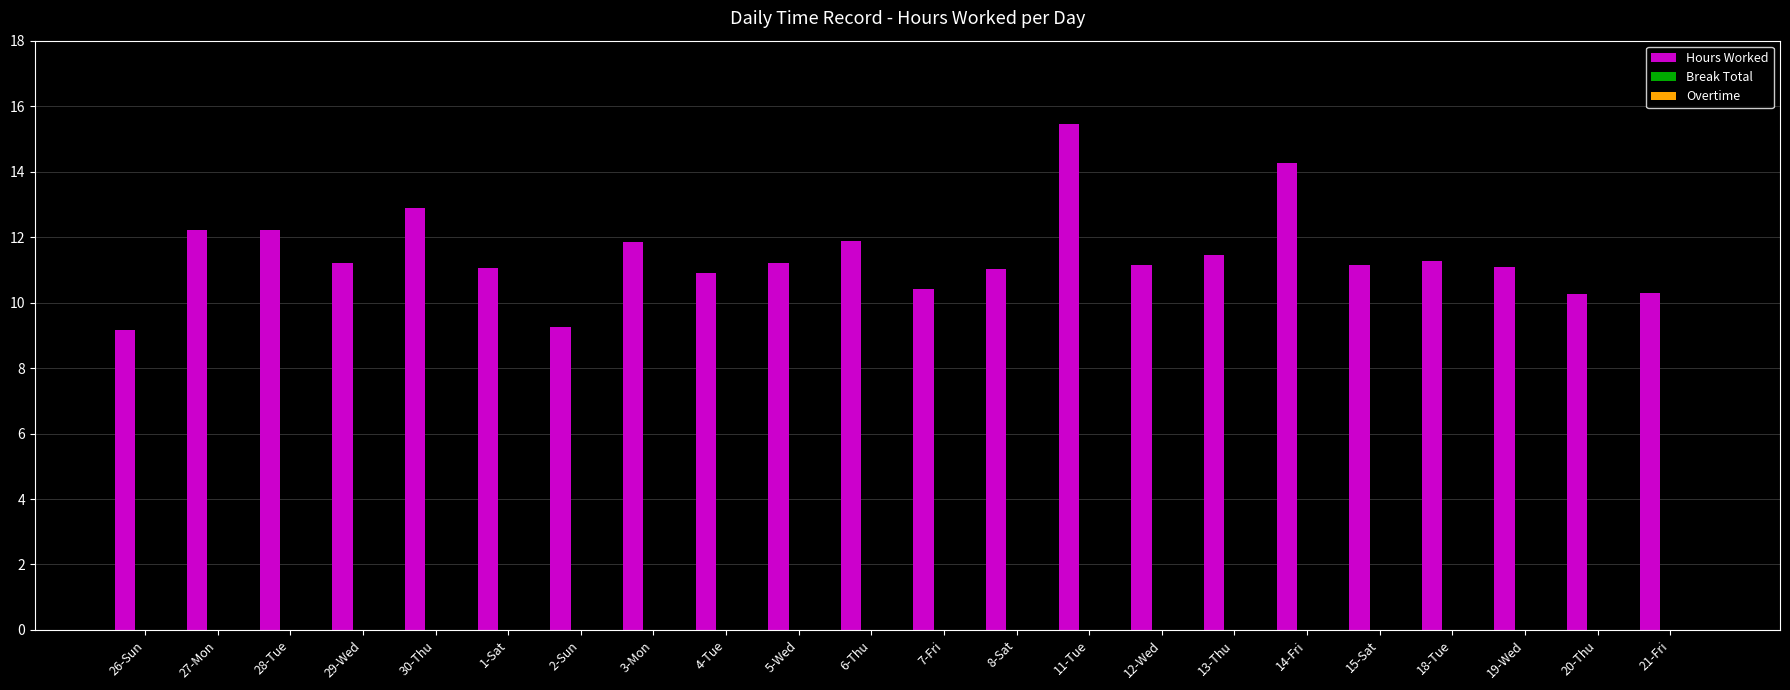

What is the difference between the second highest and minimum values?

5.1